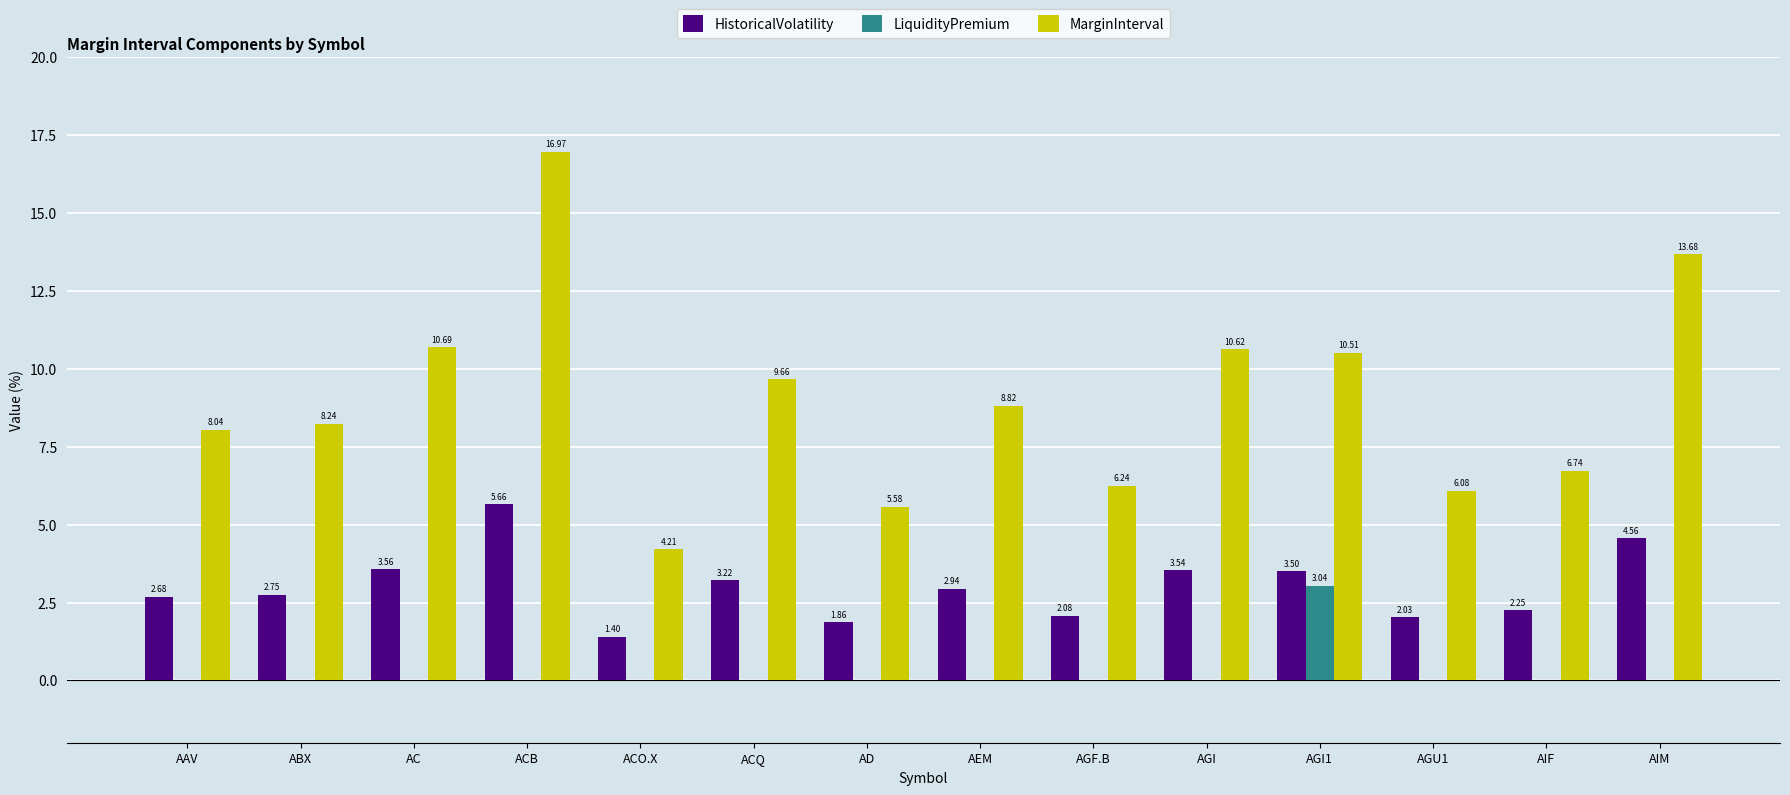

What is the sum of all MarginInterval values?

126.1